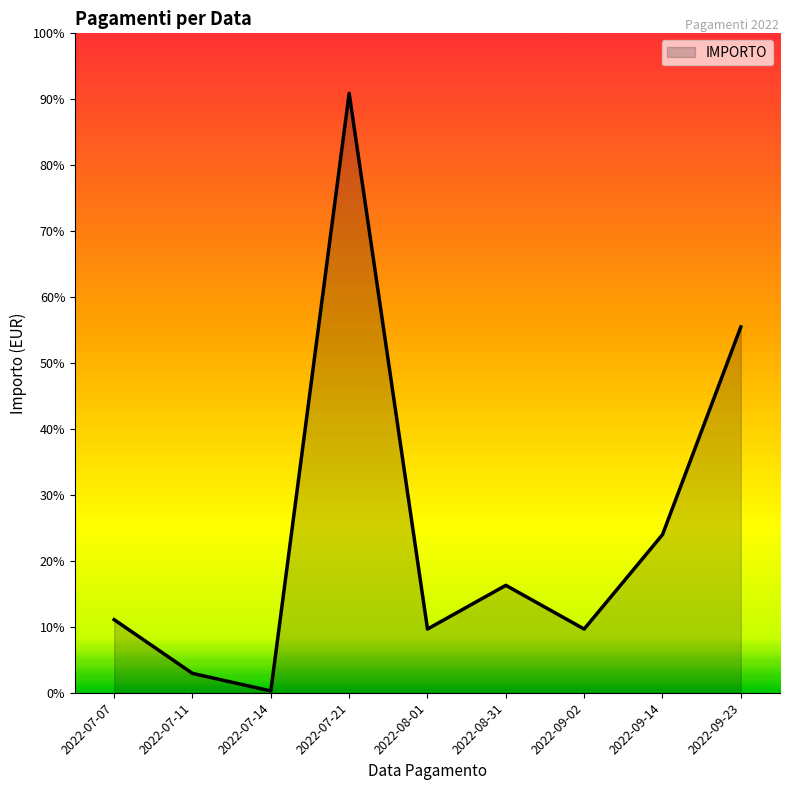

Which label corresponds to the largest value in the chart?

2022-07-21